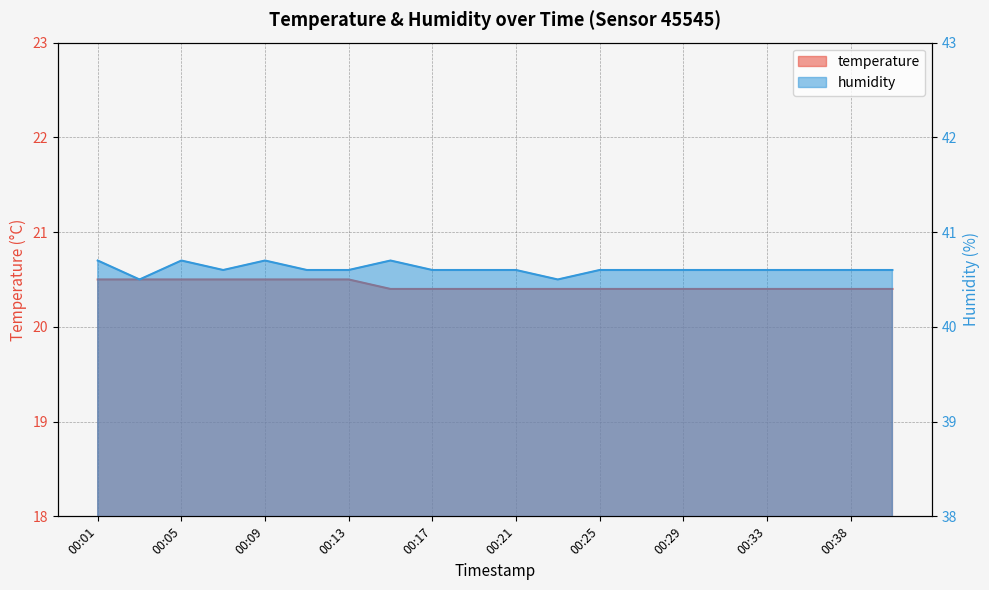

What is the lowest value of the humidity series?

40.5